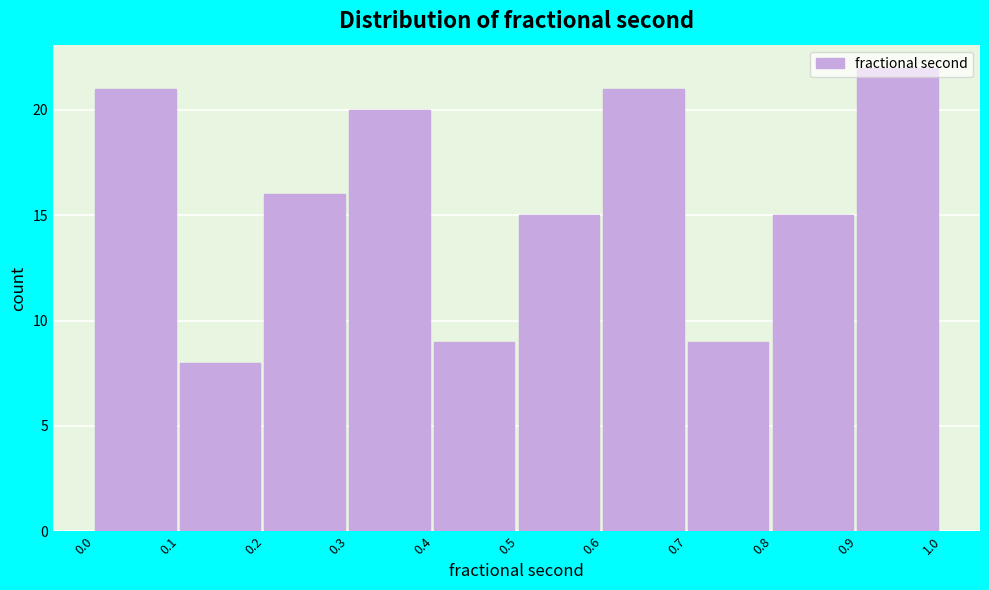

Is it true that the value at 0.9 is 7?

False